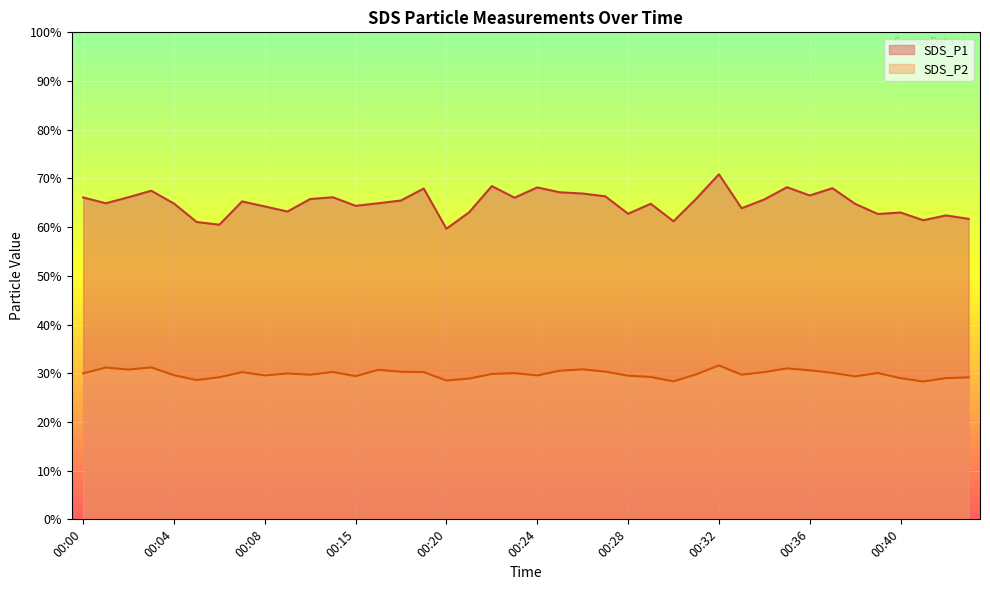

True or false: SDS_P2 and SDS_P1 cross at least once.

False